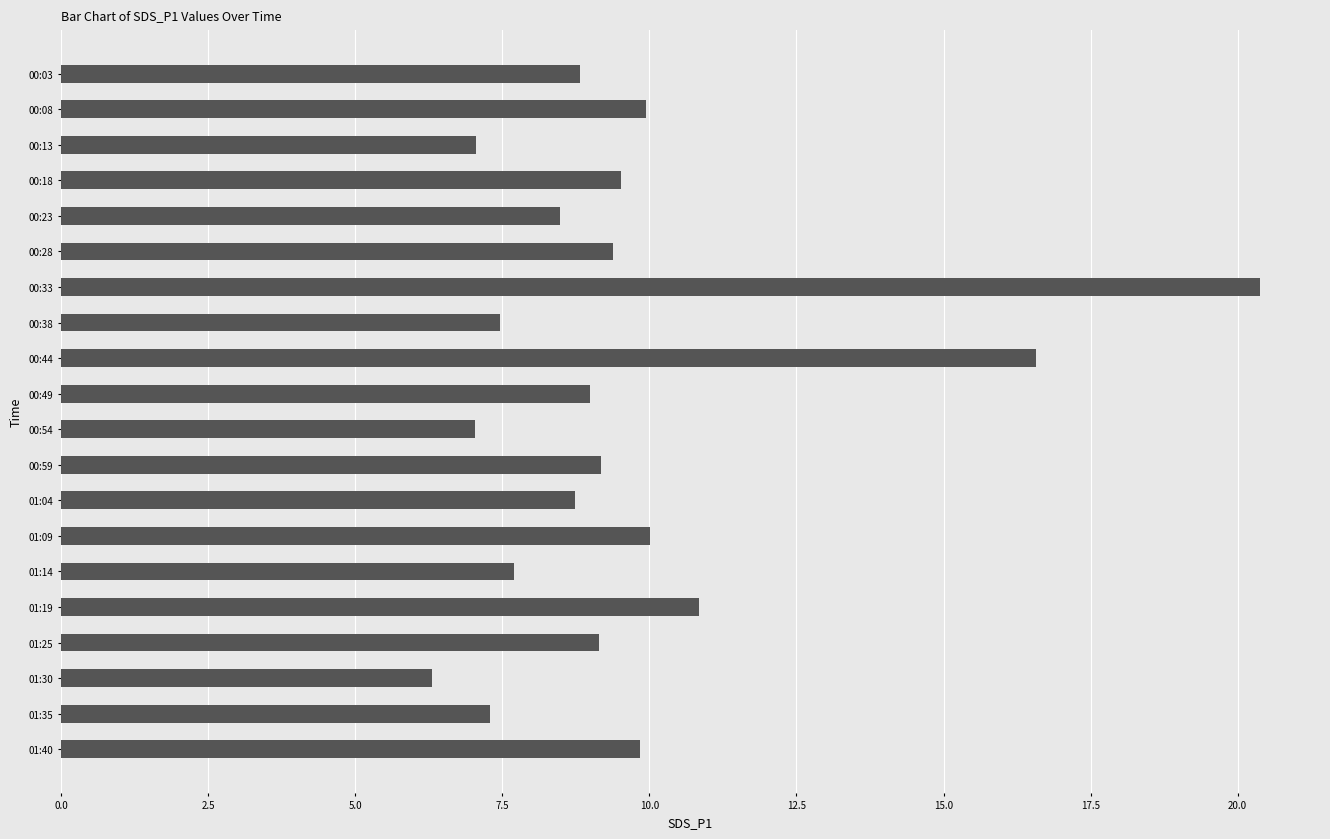

How many data points does each series have?

20